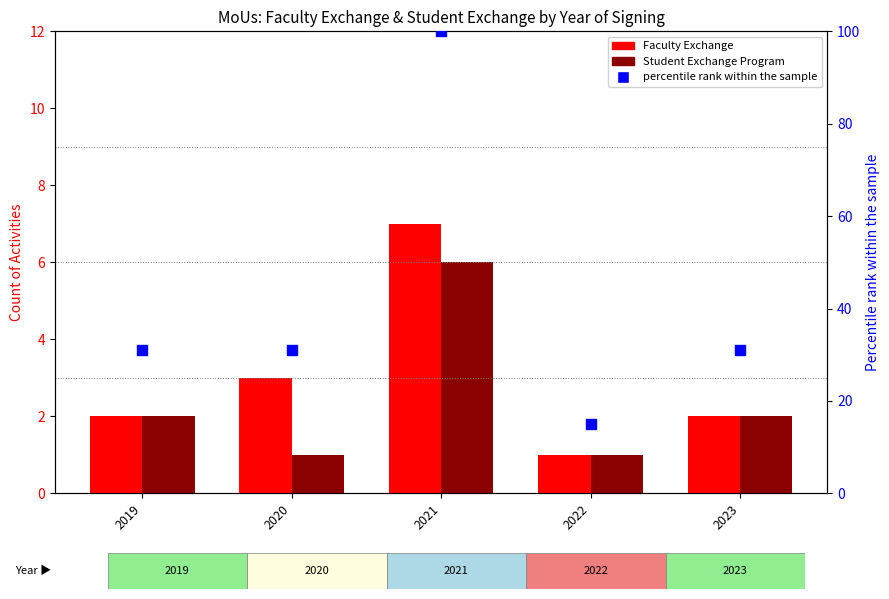

Which series has the largest total across all categories?

percentile rank within the sample